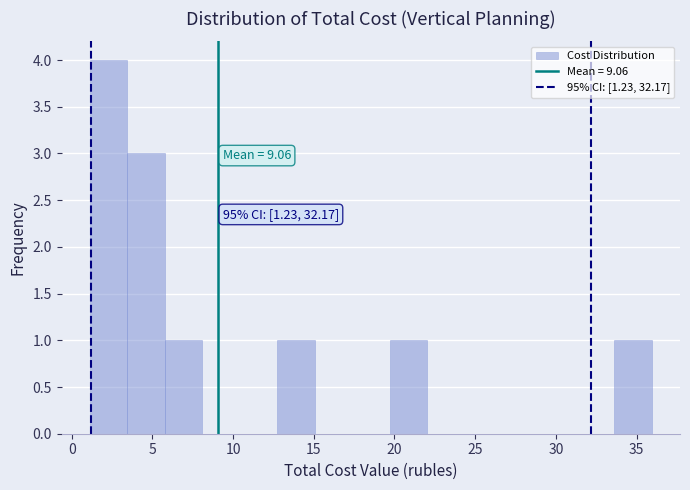

Which range on the x-axis has the tallest bar?

1.0 to 3.5